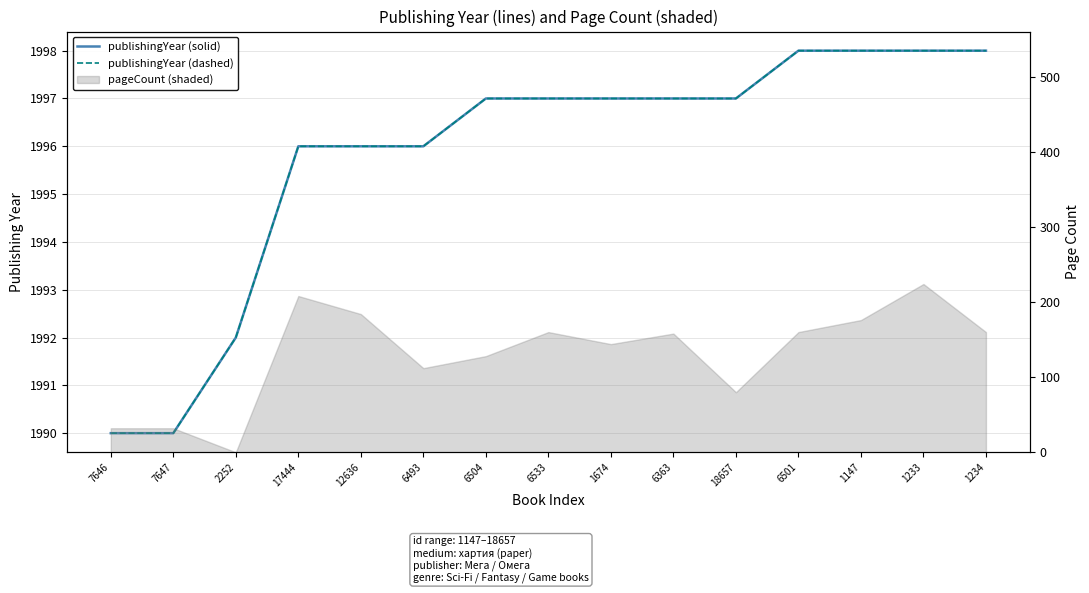

How many lines are shown in the chart?

2